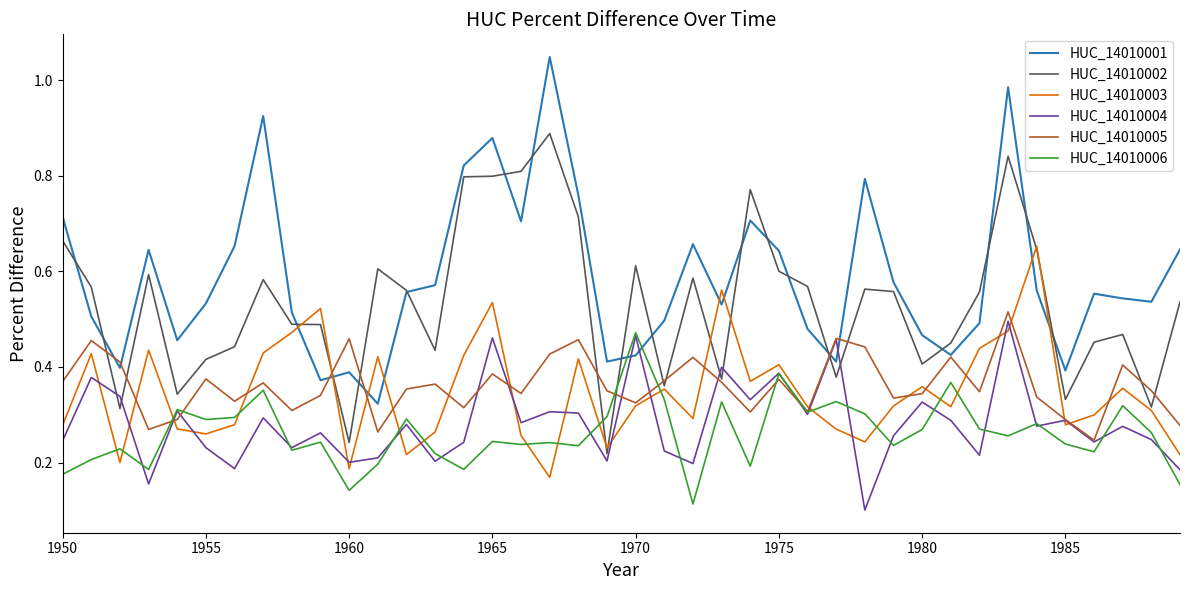

Which series has the widest spread of values?

HUC_14010001